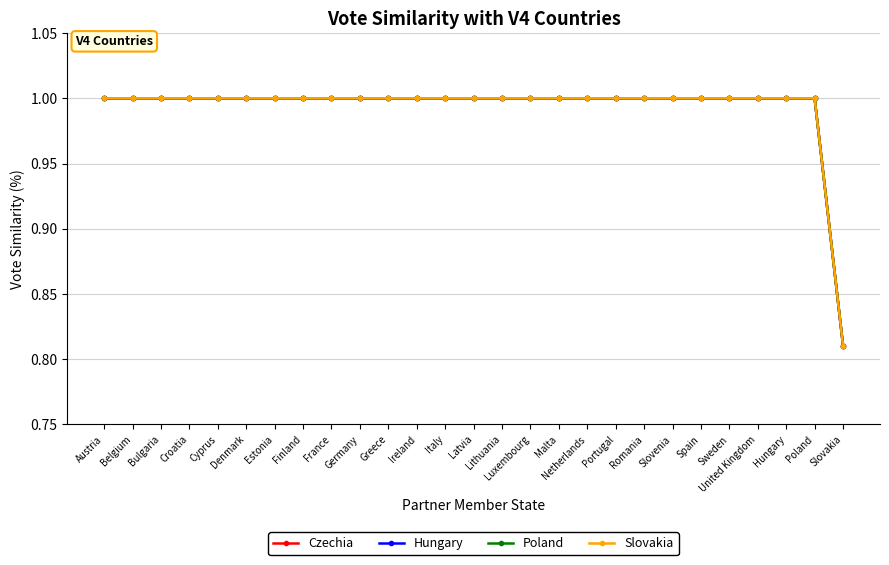

The Slovakia series shows 1.0 at Netherlands. True or false?

True